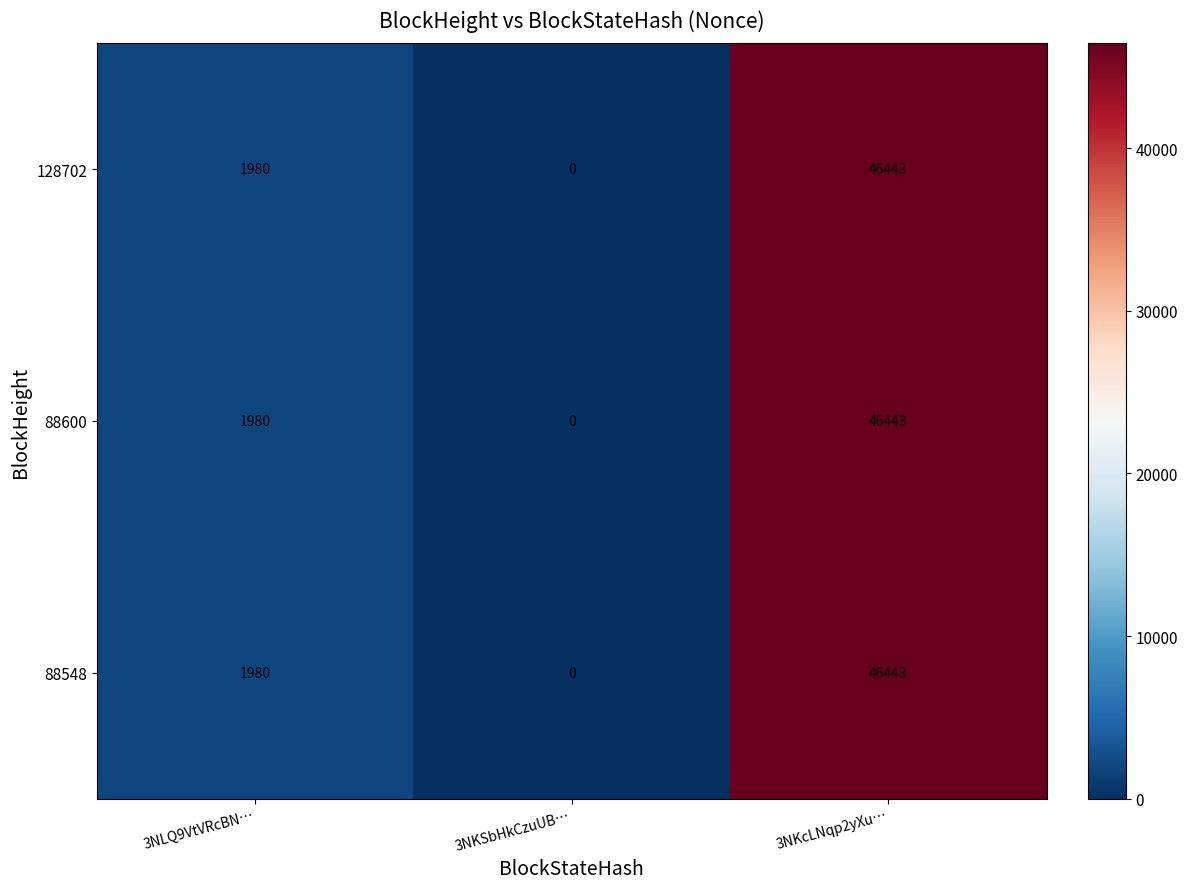

Count the number of data series in this chart.

3